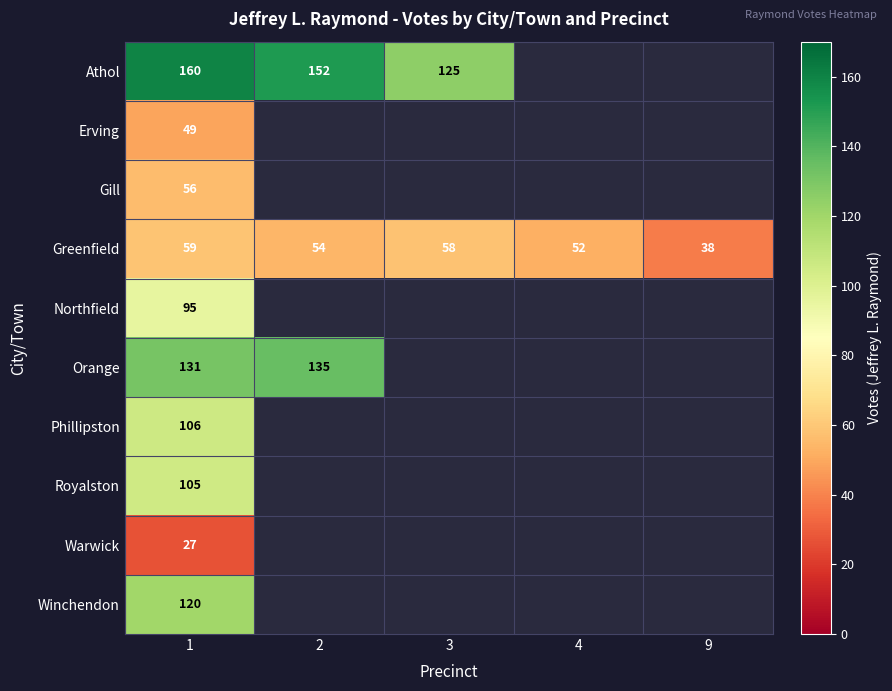

Is it true that Winchendon equals 212 at 1?

False